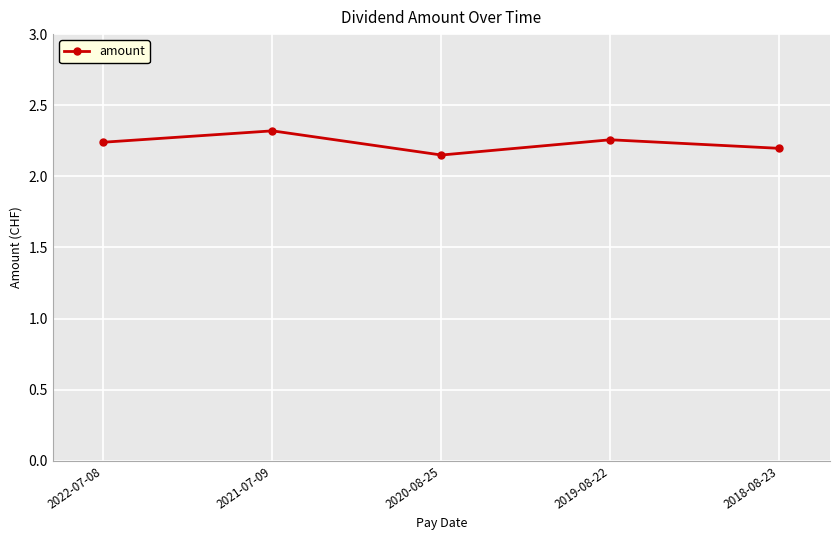

Which has a higher value, 2021-07-09 or 2022-07-08?

2021-07-09